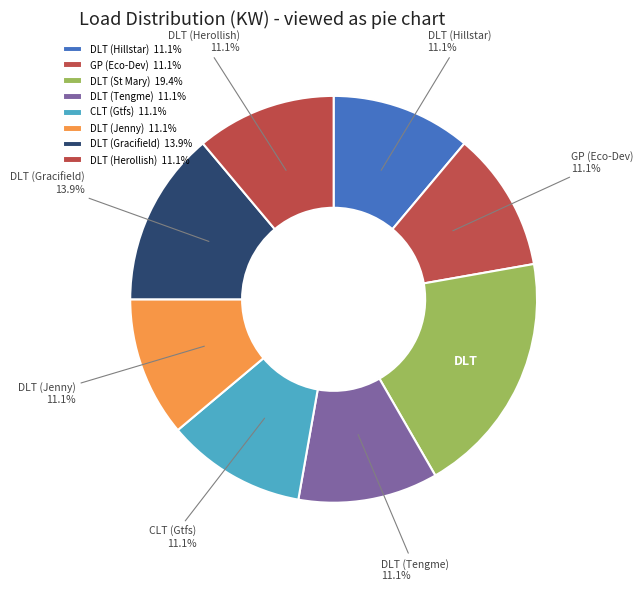

To the nearest percent, what is the difference between the largest and smallest slice percentages?

8%